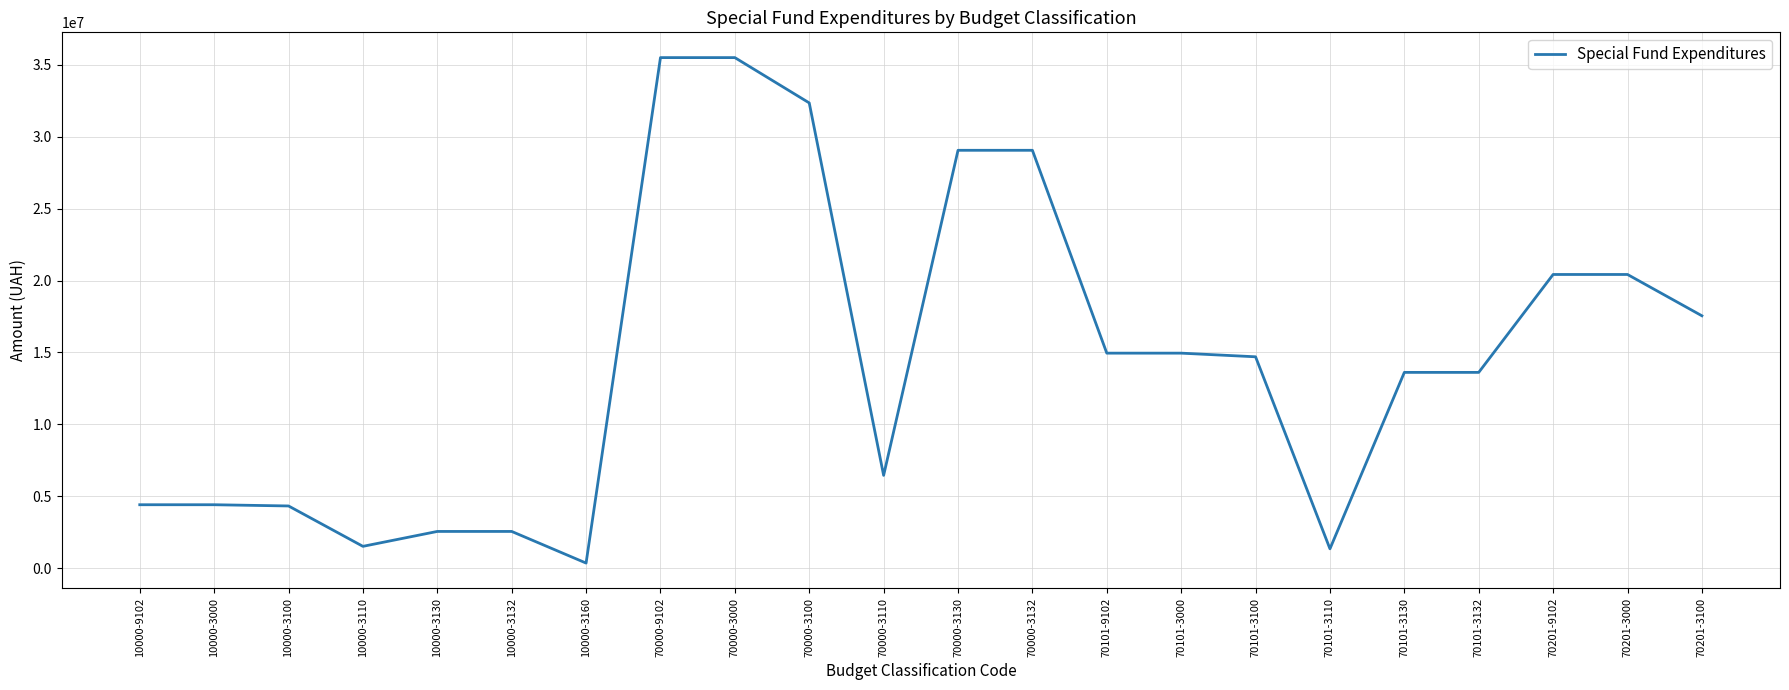

What is the change in value from 10000-3000 to 70101-9102?

+10546197.0